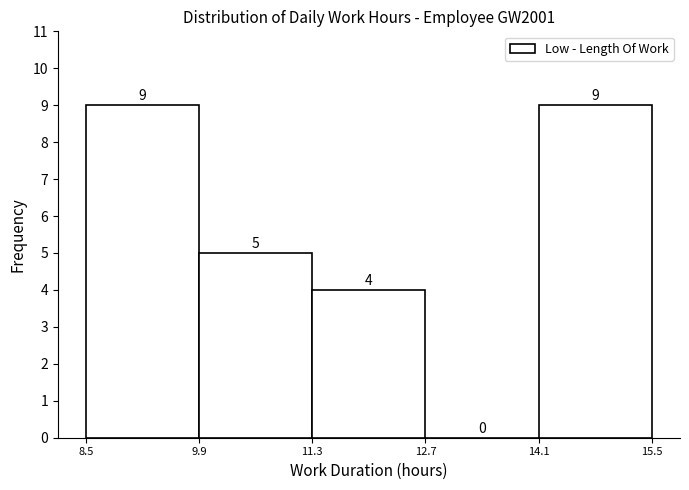

Reading left to right, transcribe this chart: for each bar, give the range it covers on the x-axis and its height.

8.5 to 9.9: 9
9.9 to 11.3: 5
11.3 to 12.7: 4
12.7 to 14.1: 0
14.1 to 15.5: 9